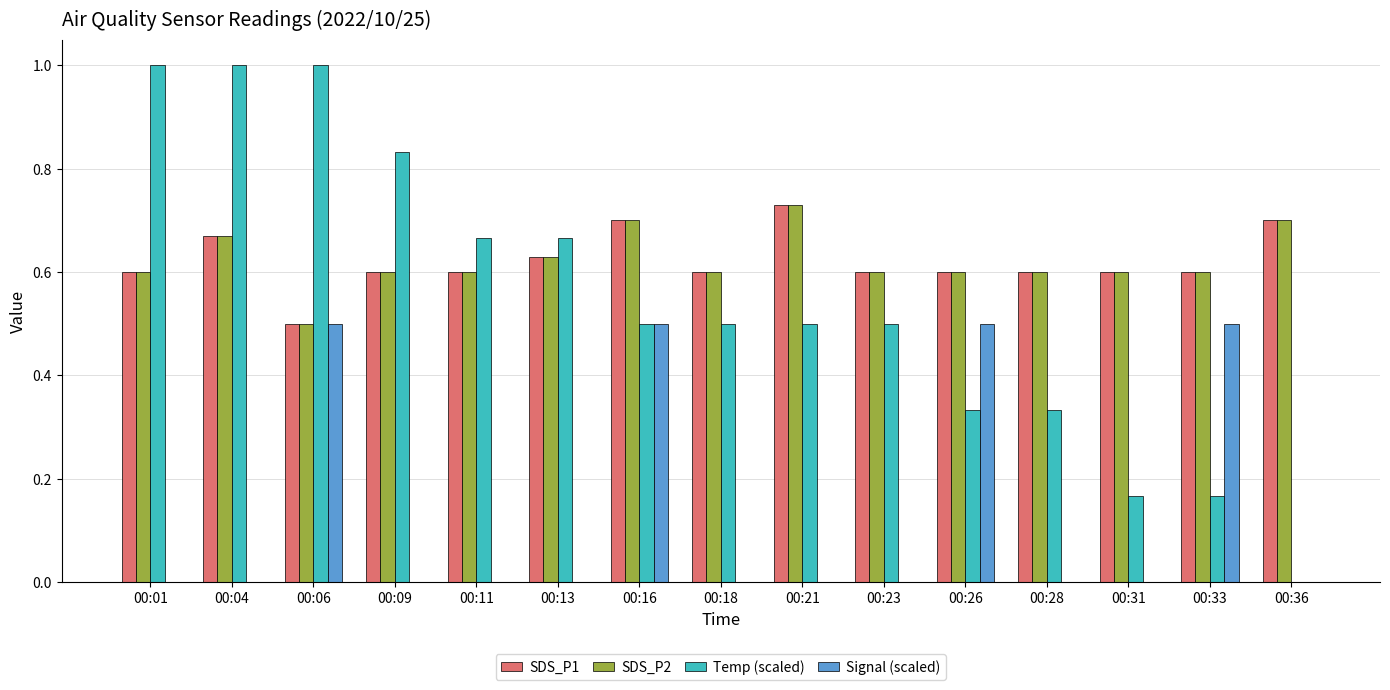

The value of Signal (scaled) at 00:23 is 0.0. True or false?

True